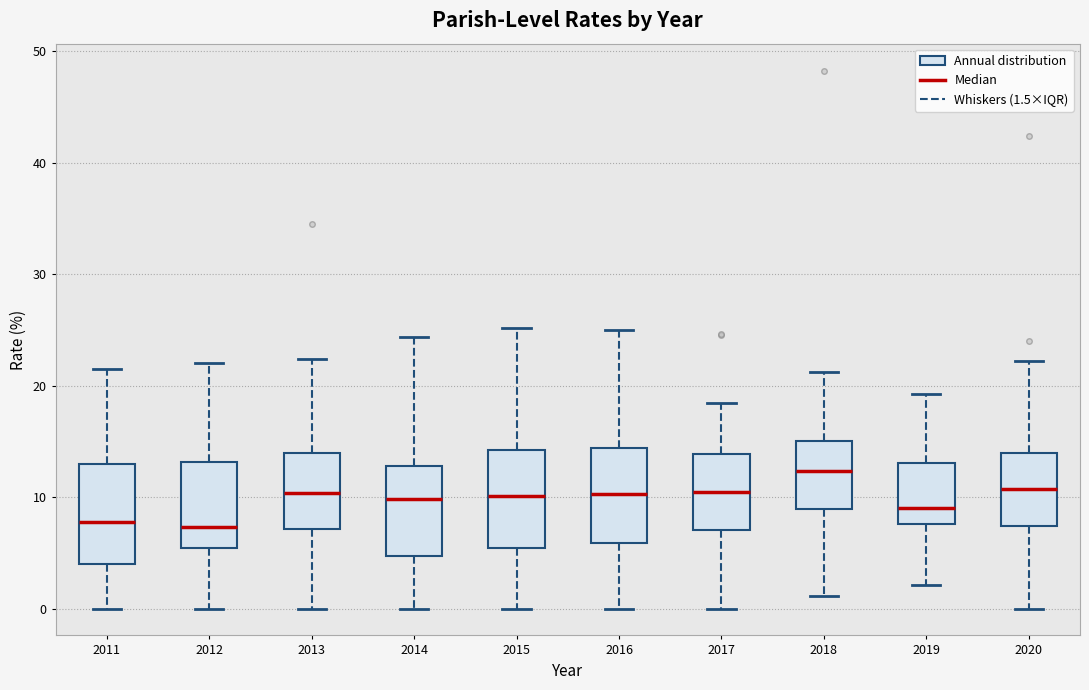

Reading left to right, read every box against the y-axis: the position of its median line, the range the box covers, and the ends of its whiskers. The values are not printed on the chart, so give them approximately, as read against the axis.

2011: median 8, box 4 to 13, whiskers 0 to 22
2012: median 7, box 5 to 13, whiskers 0 to 22
2013: median 10, box 7 to 14, whiskers 0 to 22
2014: median 10, box 5 to 13, whiskers 0 to 24
2015: median 10, box 5 to 14, whiskers 0 to 25
2016: median 10, box 6 to 14, whiskers 0 to 25
2017: median 10, box 7 to 14, whiskers 0 to 18
2018: median 12, box 9 to 15, whiskers 1 to 21
2019: median 9, box 8 to 13, whiskers 2 to 19
2020: median 11, box 7 to 14, whiskers 0 to 22